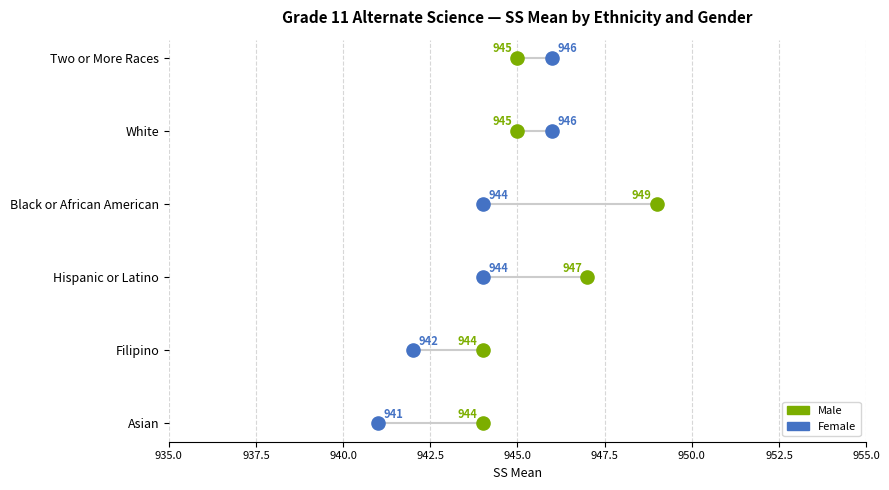

Which series contains the highest Y value?

1 Male